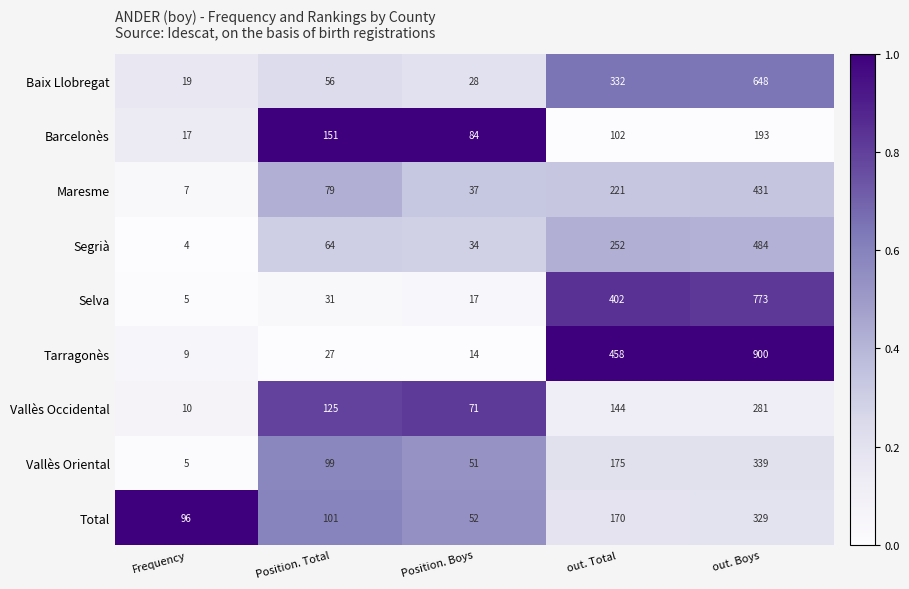

What is the total value across all series at Position. Boys?

388